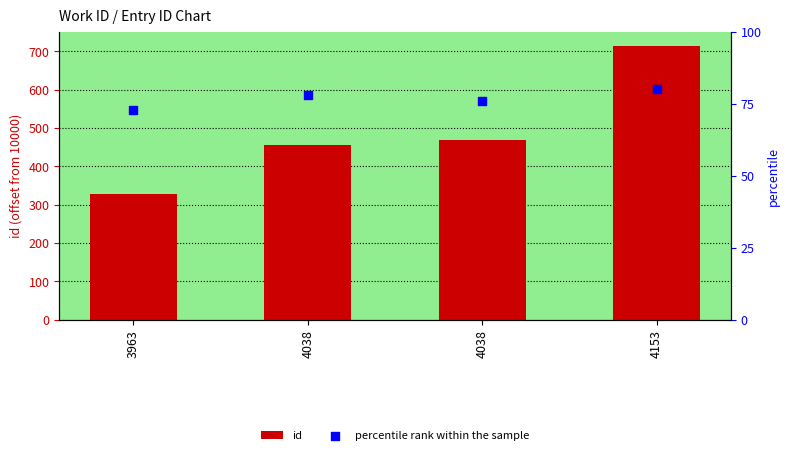

At which category is the sum across all series the highest?

4153